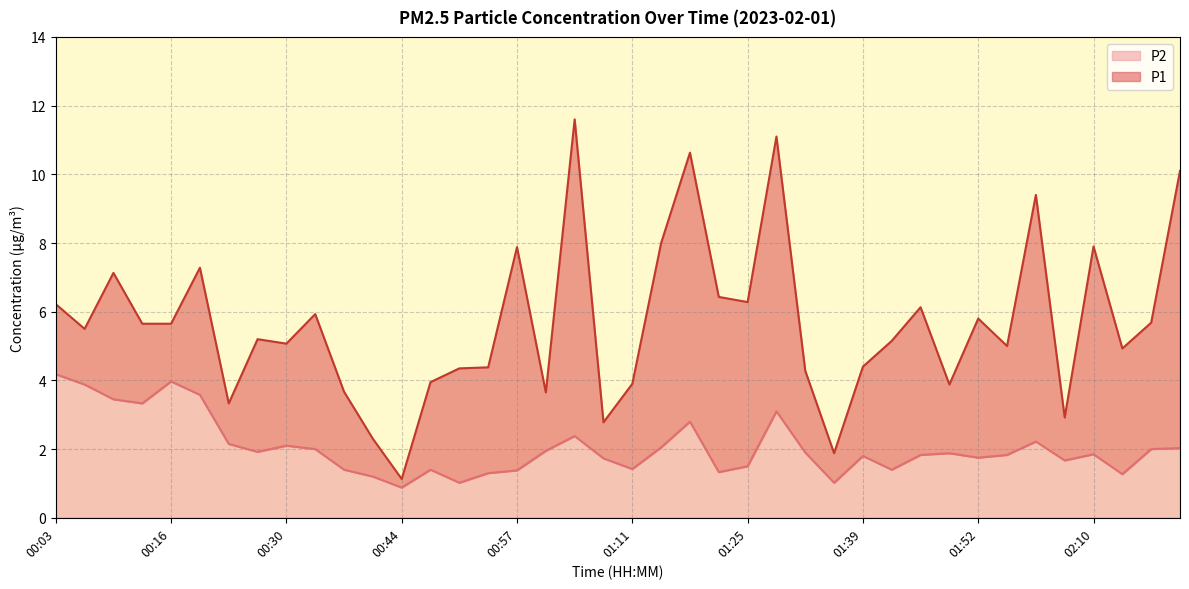

True or false: P2 and P1 intersect in this chart.

False